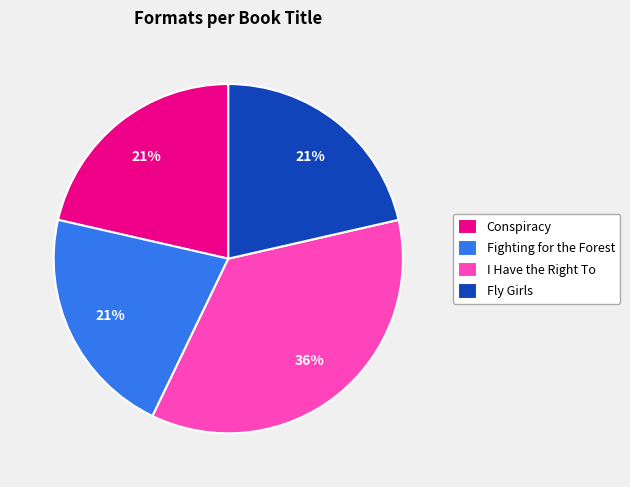

Does Fly Girls account for over 50% of the chart?

No